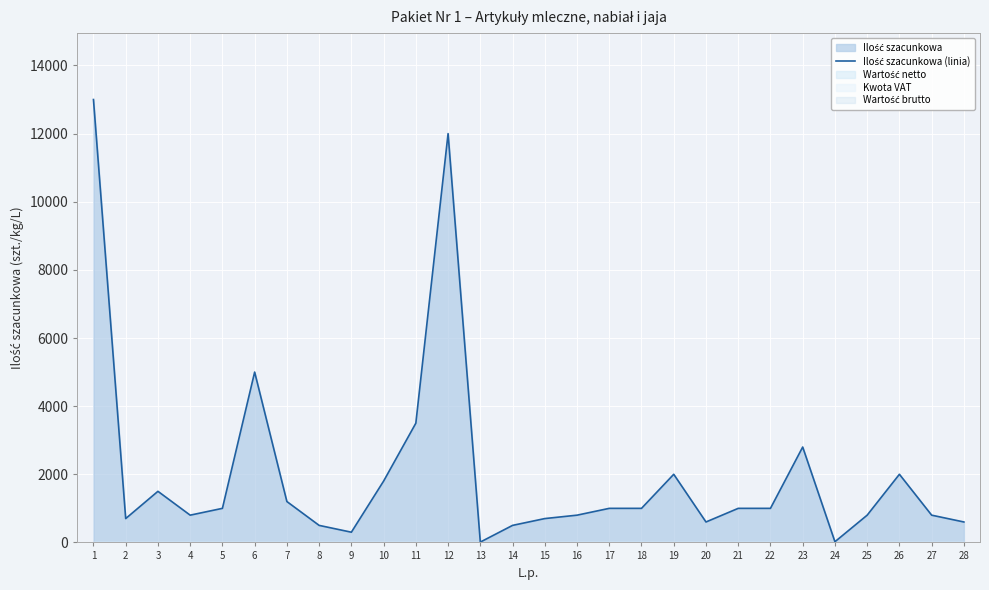

Rank the categories by value from lowest to highest.

13, 24, 9, 8, 14, 20, 28, 2, 15, 4, 16, 25, 27, 5, 17, 18, 21, 22, 7, 3, 10, 19, 26, 23, 11, 6, 12, 1